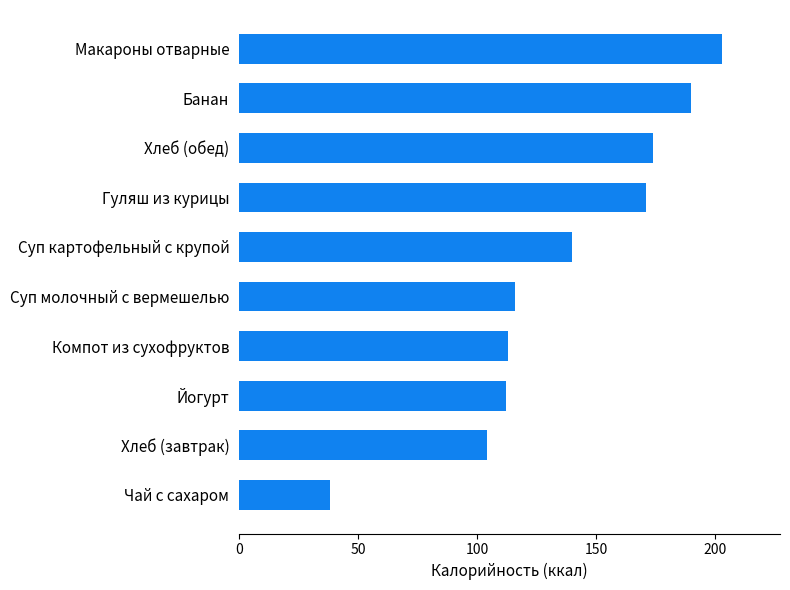

Are the bars horizontal?

Yes